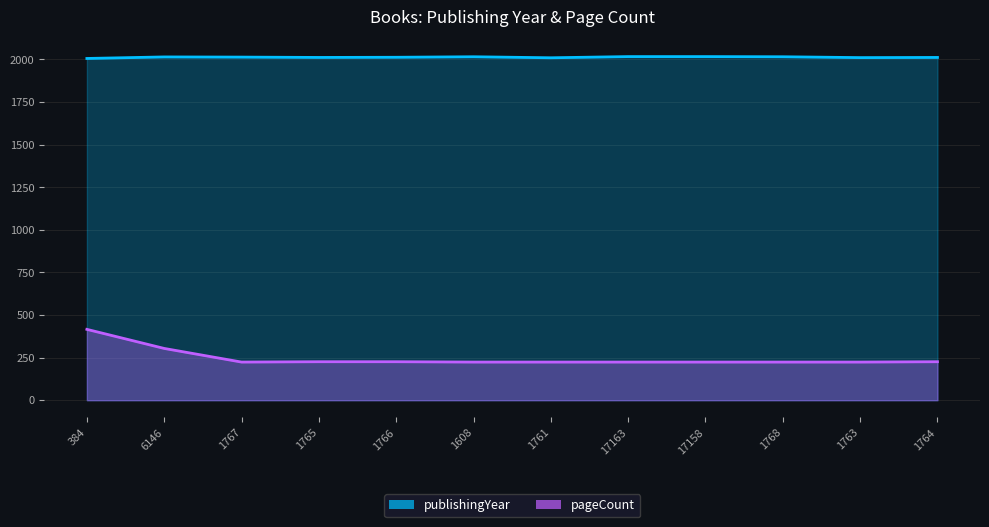

What position from the left is 1763?

11